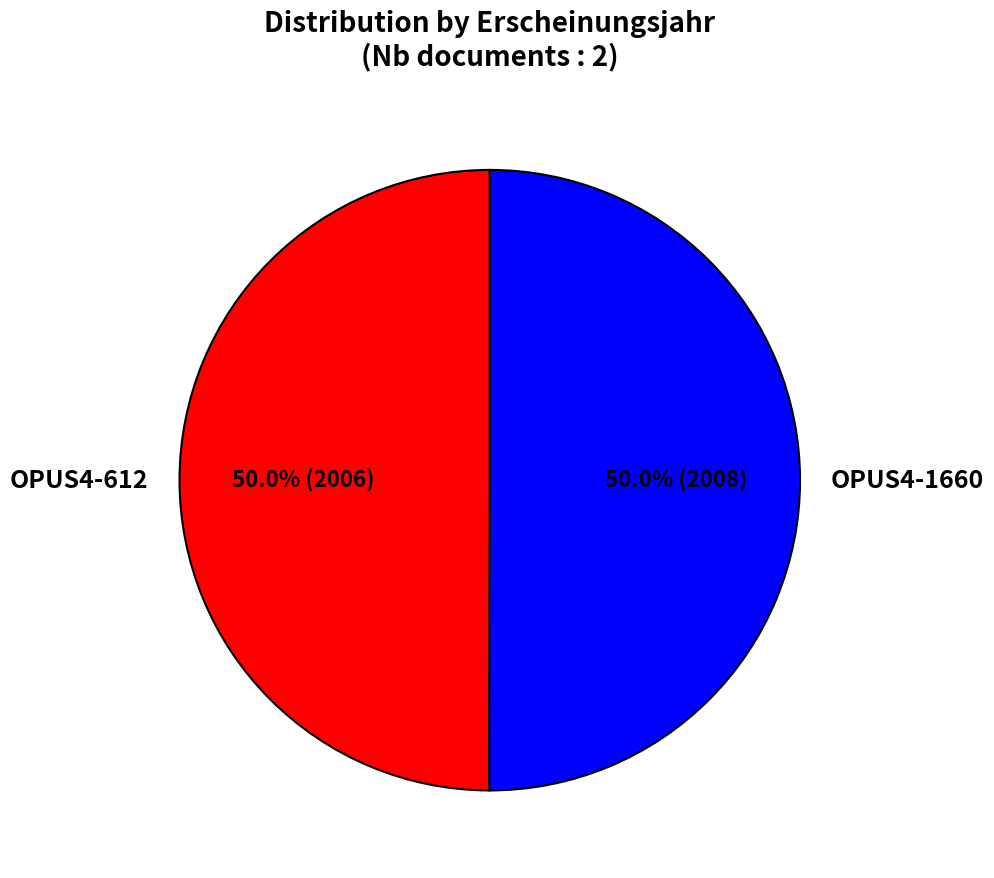

How many slices are in this pie chart?

2